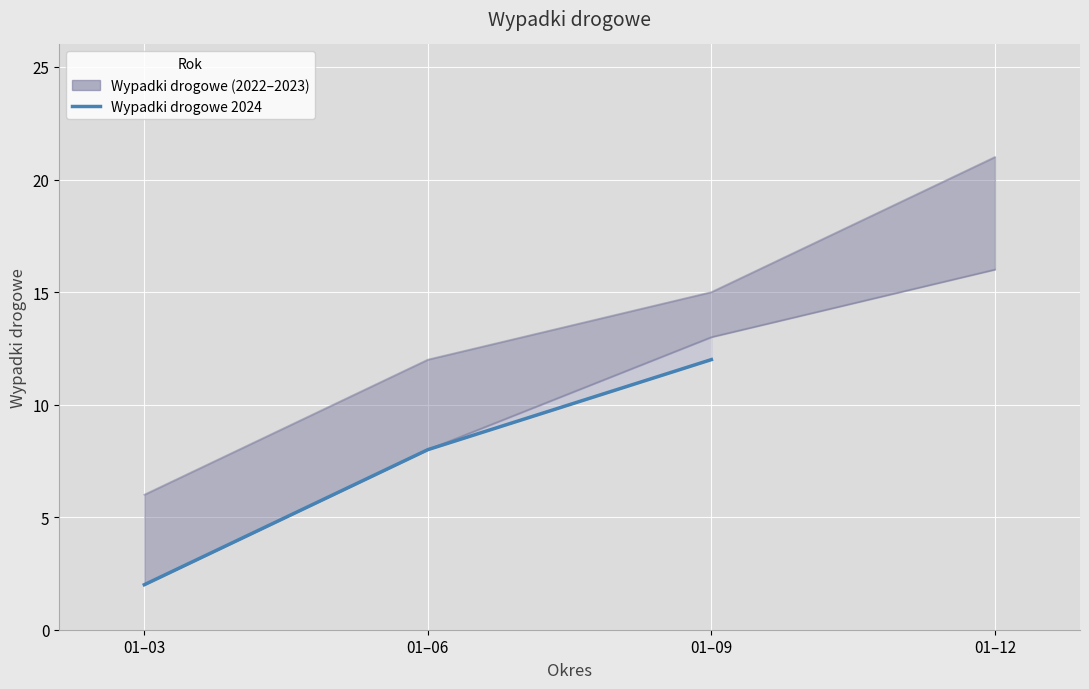

Which has a higher value, 01–06 or 01–09?

01–09